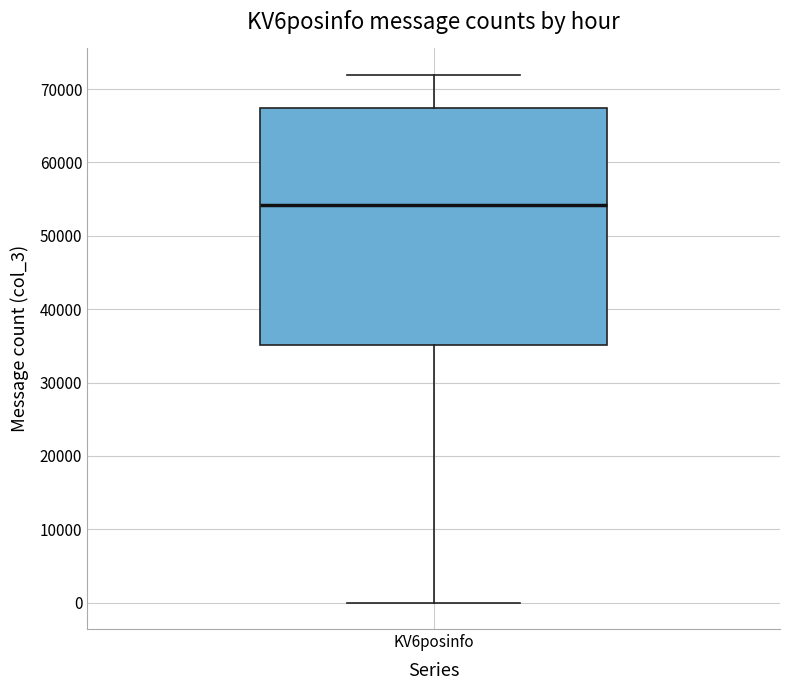

Where is the lower edge of the box for KV6posinfo on the y-axis? The values are not printed on the chart, so give them approximately, as read against the axis.

35000